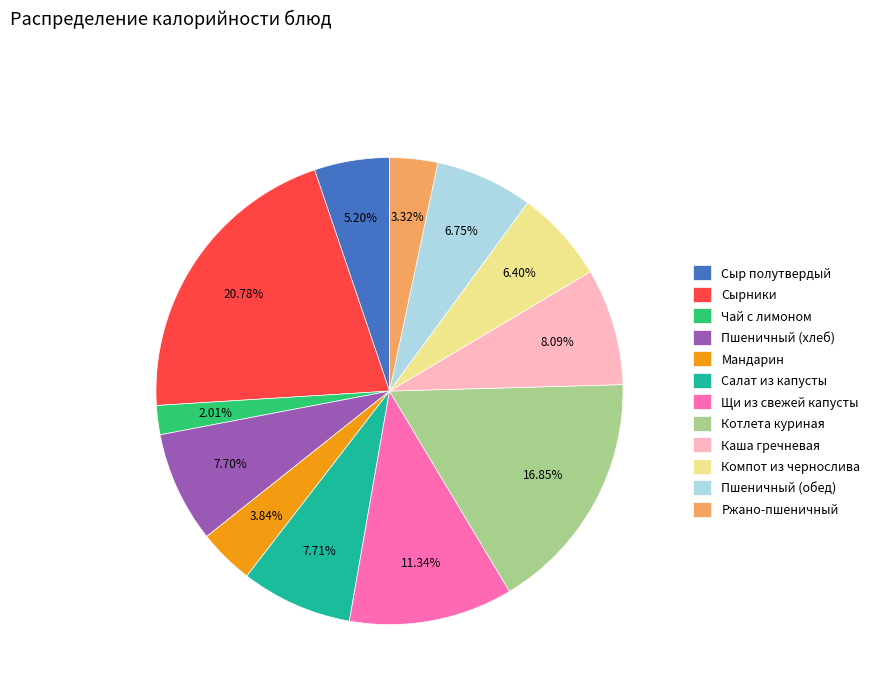

What percentage is the Мандарин slice, to the nearest percent?

4%